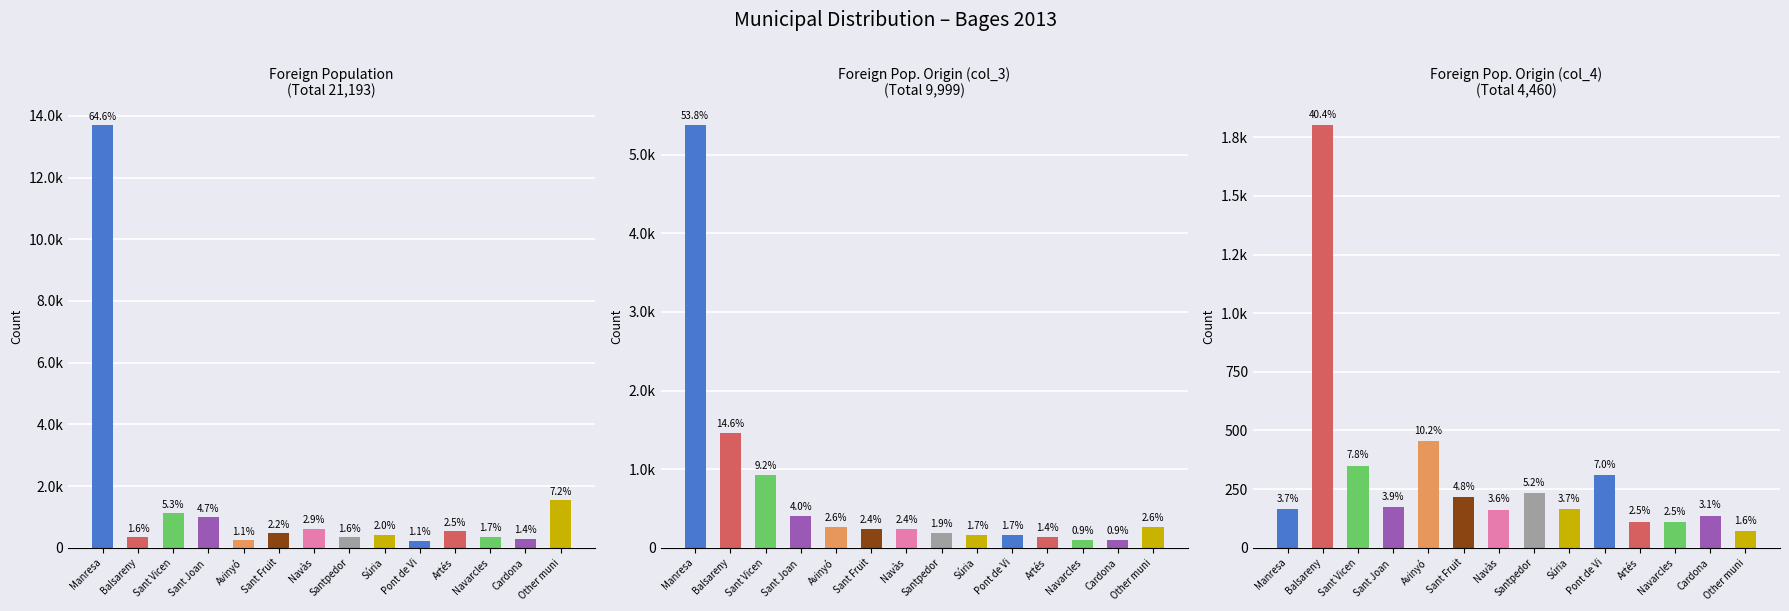

What is the average value of the Foreign pop. selected origin (col_3) series?

714